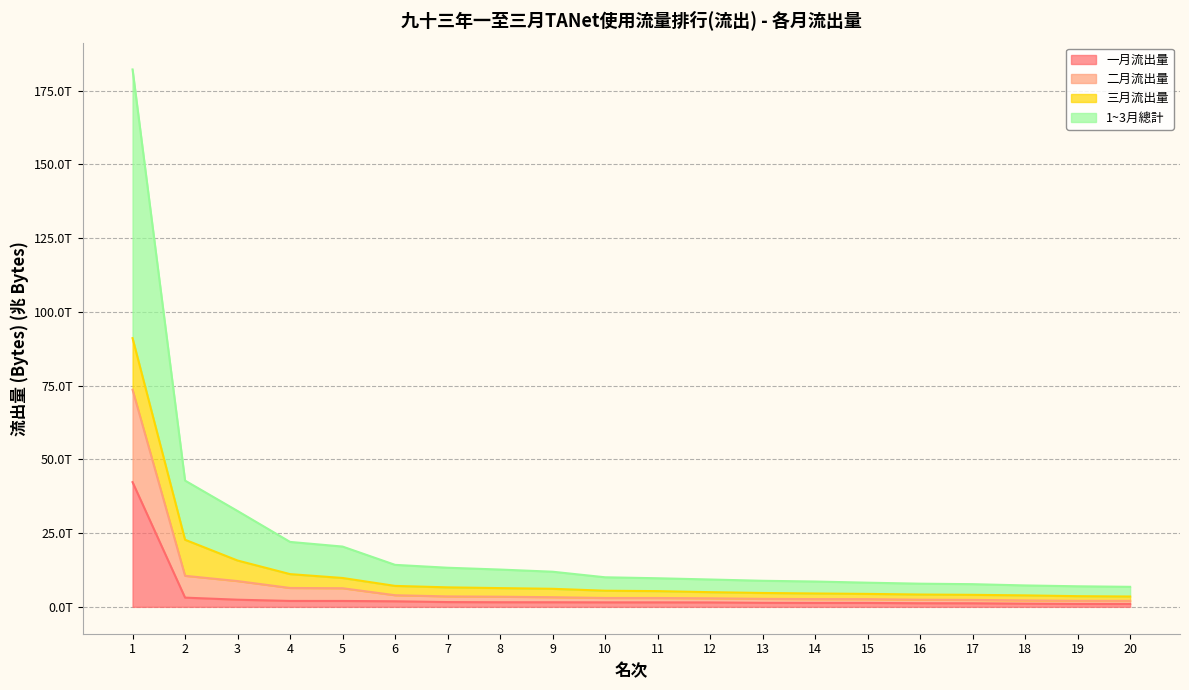

Does the chart display data point markers on the line(s)?

No